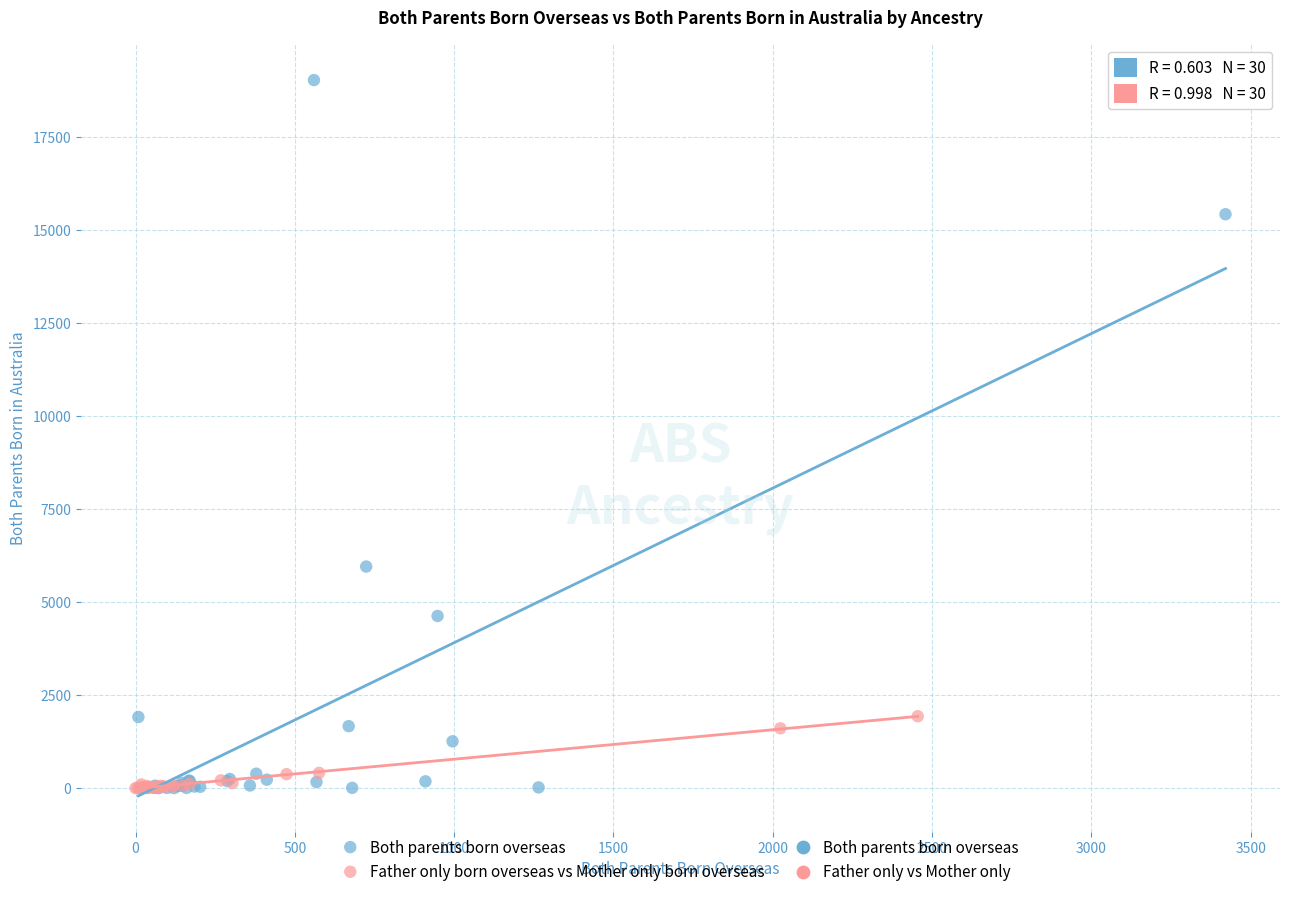

Which series contains the highest Y value?

Both parents born overseas